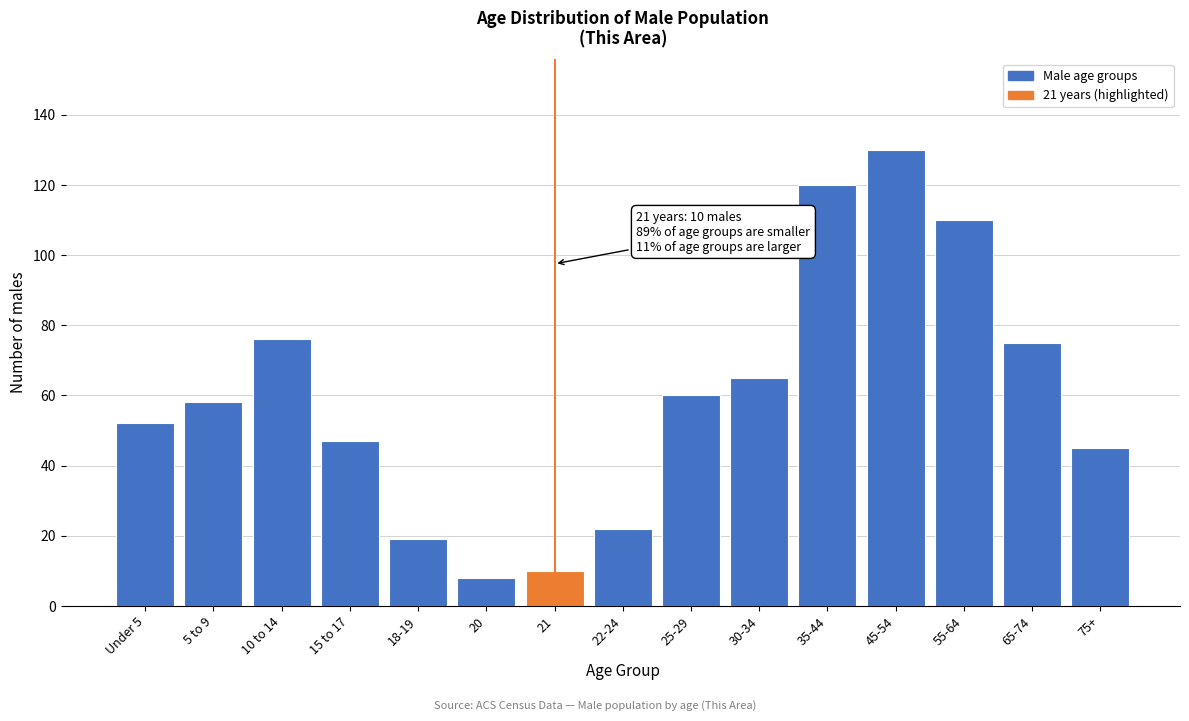

Reading left to right, extract all data points from this chart.

52	58	76	47	19	8	10	22	60	65	120	130	110	75	45